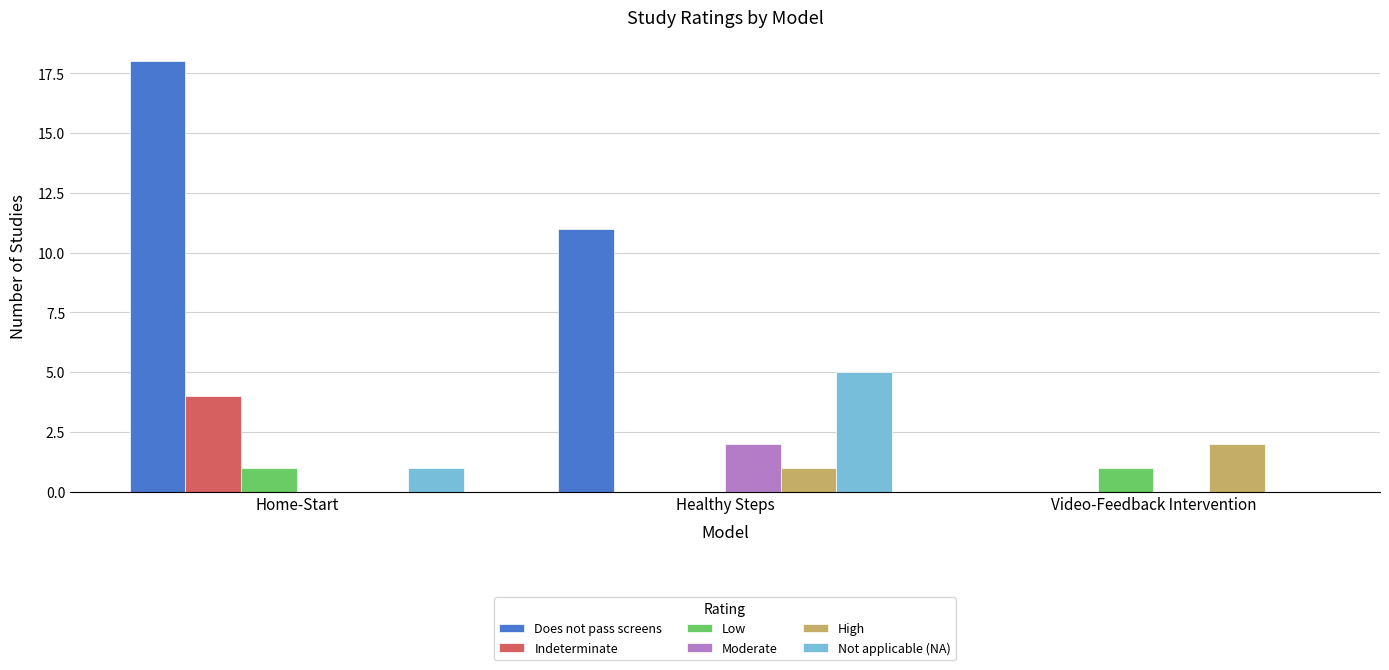

What is the average value of the Not applicable (NA) series?

2